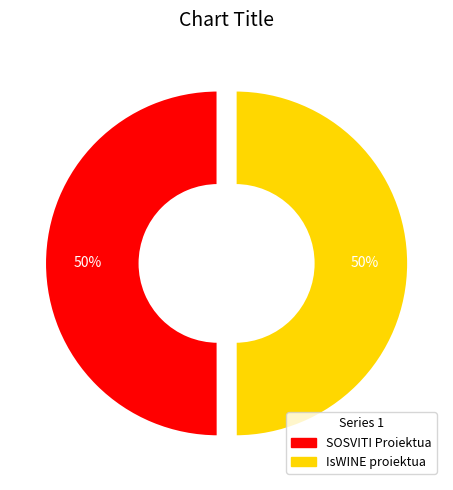

Do SOSVITI Proiektua and IsWINE proiektua together represent more than half of the pie?

Yes